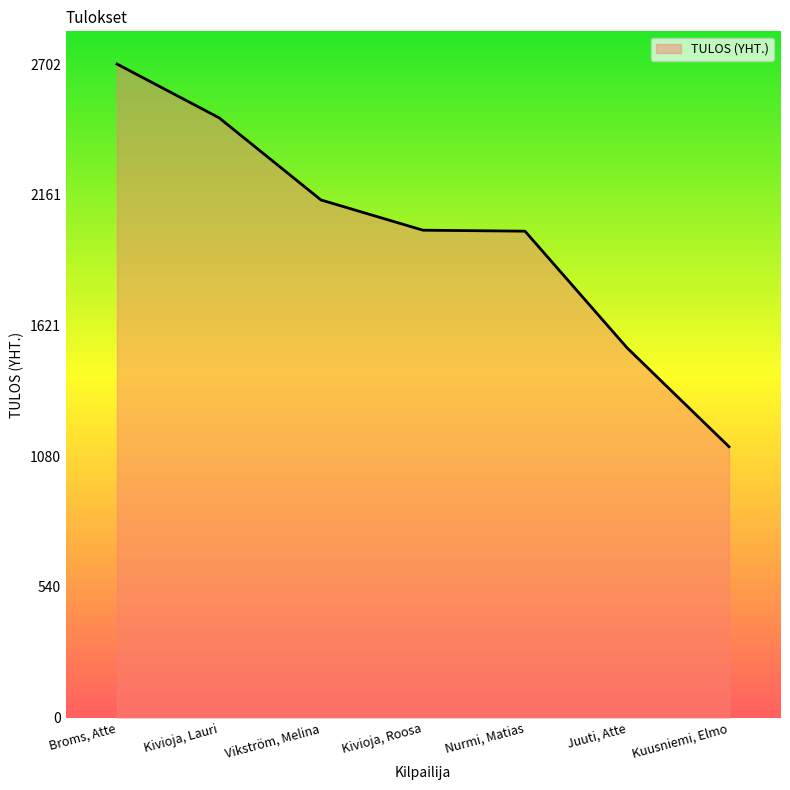

What value does the data have at Vikström, Melina?

2140